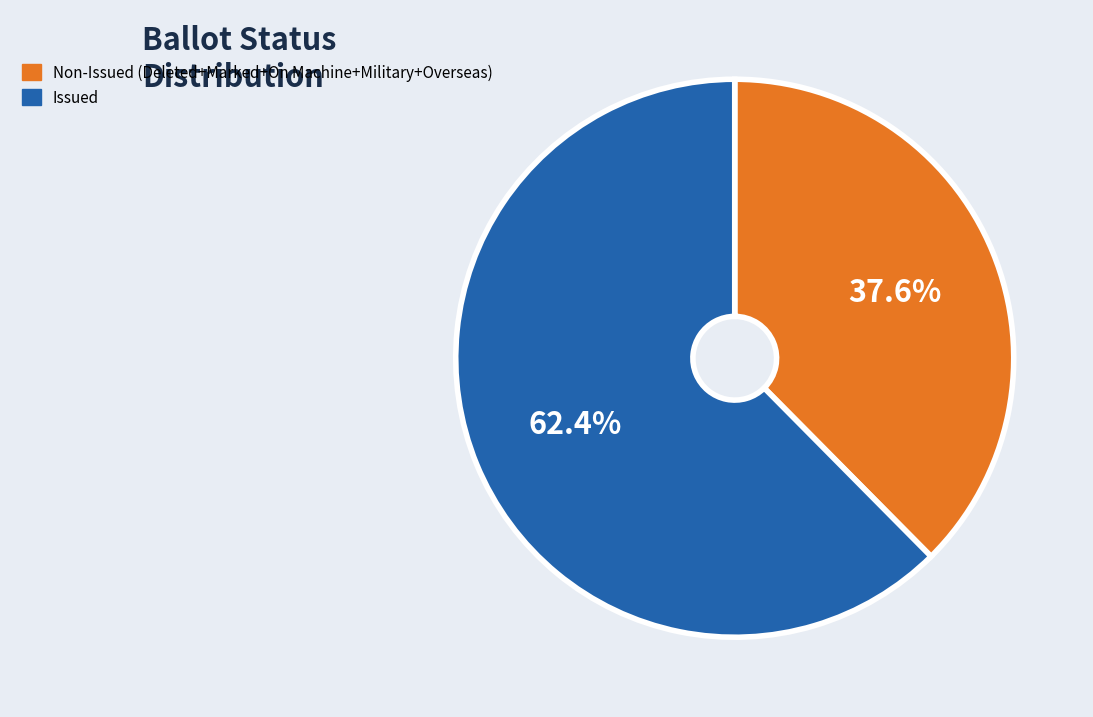

Which category accounts for the majority?

Issued